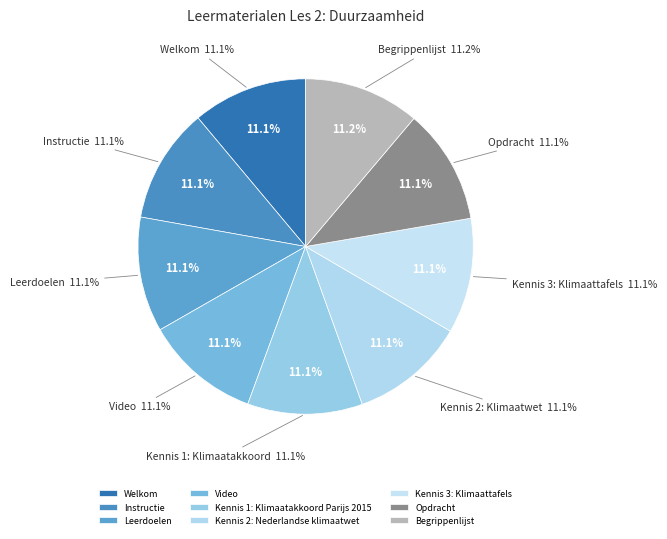

Between Opdracht and Kennis 2: Nederlandse klimaatwet, which is larger?

Opdracht